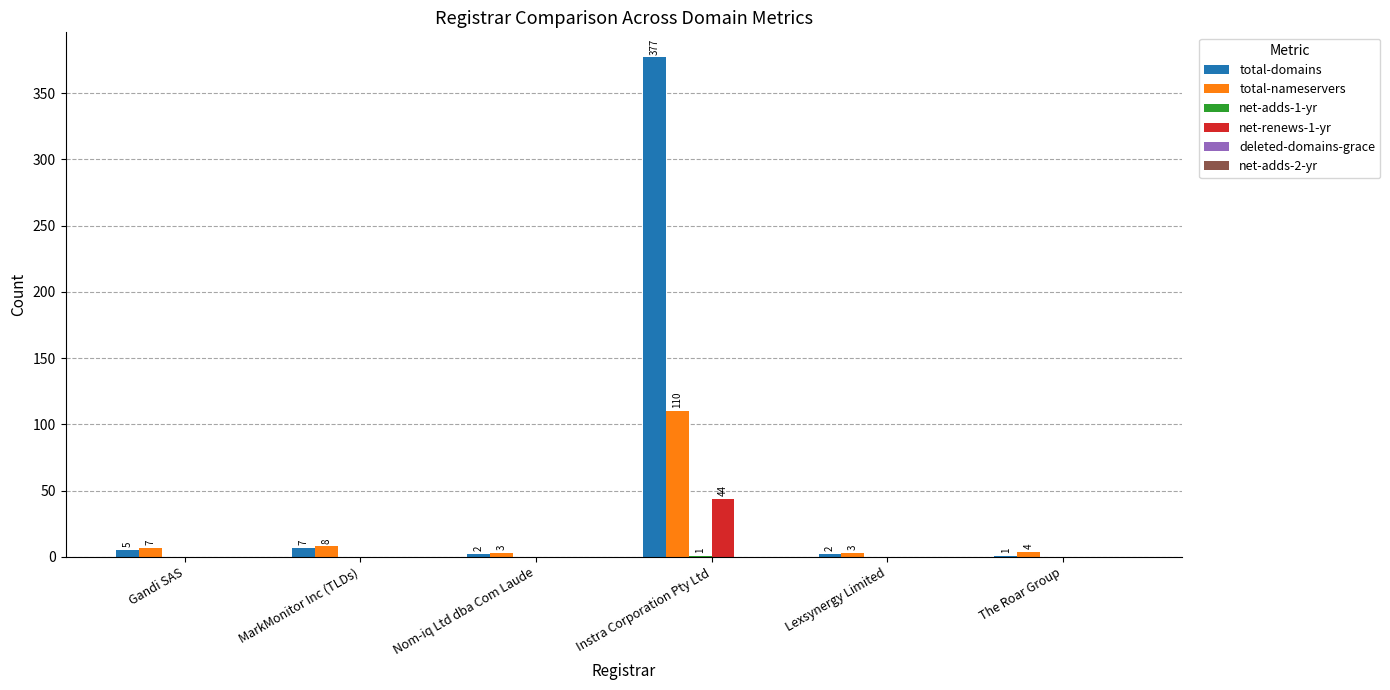

Is it true that total-nameservers equals 76 at Instra Corporation Pty Ltd?

False